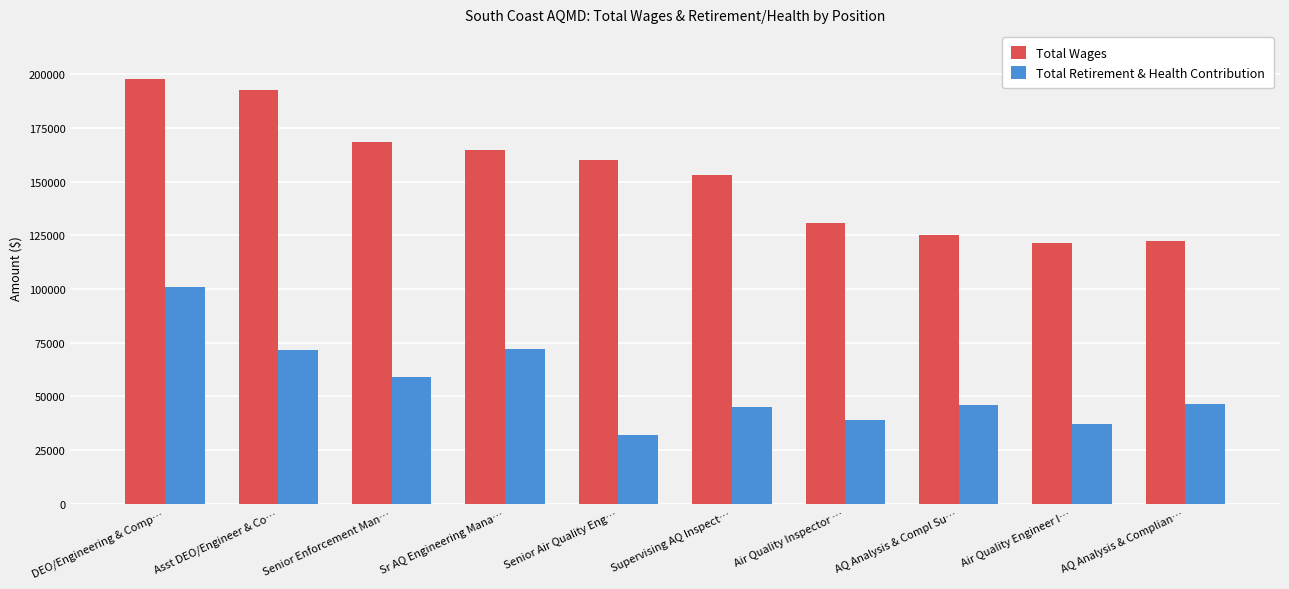

At which label does Total Retirement & Health Contribution reach its peak?

DEO/Engineering & Comp…